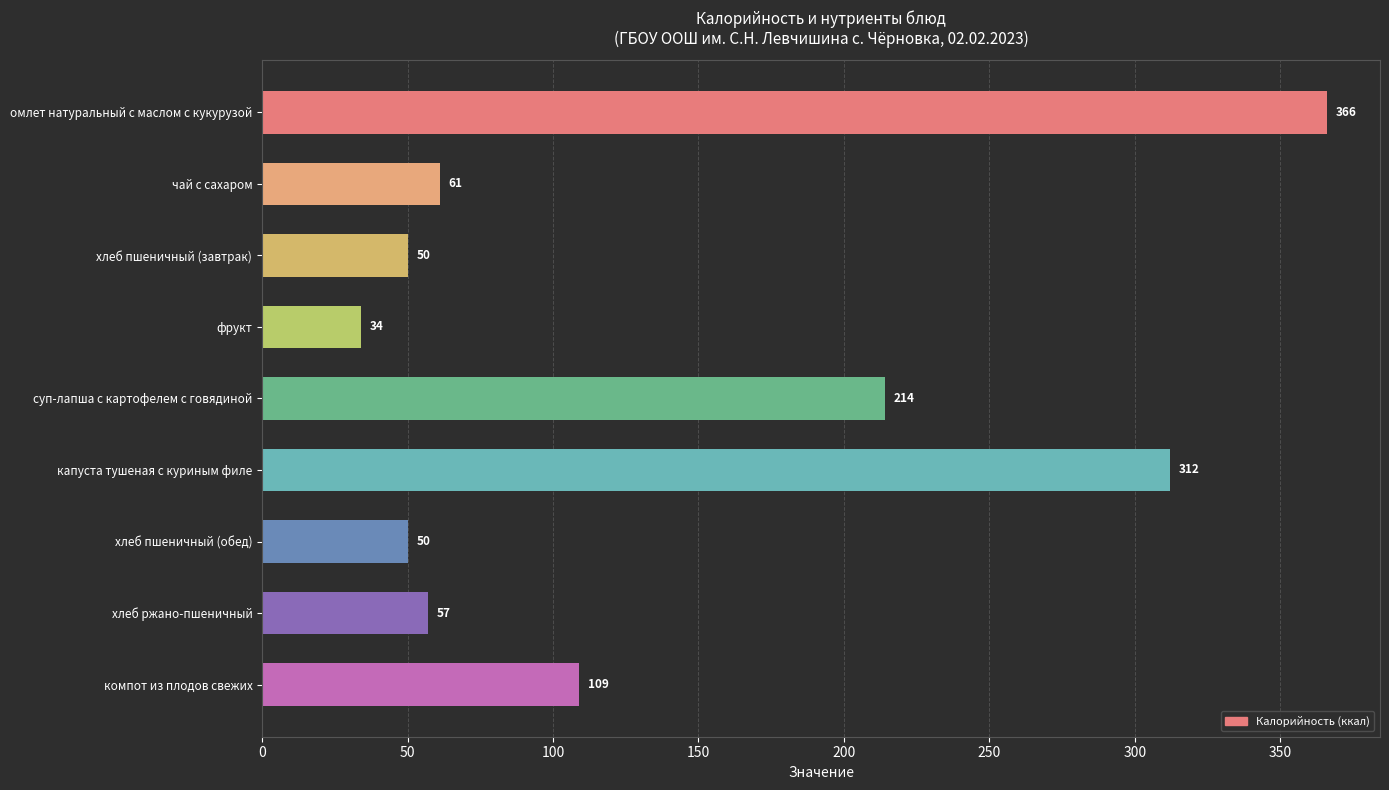

What is the smallest value displayed?

34